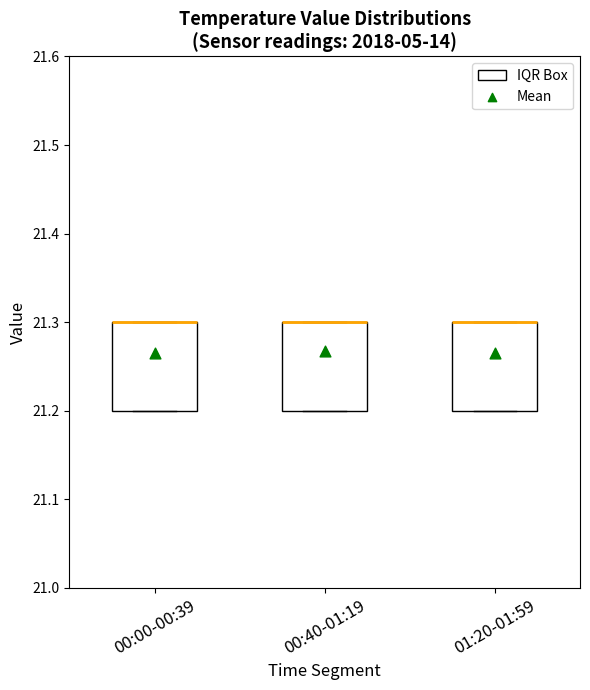

Reading left to right, read every box against the y-axis: the position of its median line, the range the box covers, and the ends of its whiskers. The values are not printed on the chart, so give them approximately, as read against the axis.

00:00-00:39: median 21.3 (drawn on the box's upper edge), box 21.2 to 21.3, whiskers 21.2 to 21.3
00:40-01:19: median 21.3 (drawn on the box's upper edge), box 21.2 to 21.3, whiskers 21.2 to 21.3
01:20-01:59: median 21.3 (drawn on the box's upper edge), box 21.2 to 21.3, whiskers 21.2 to 21.3